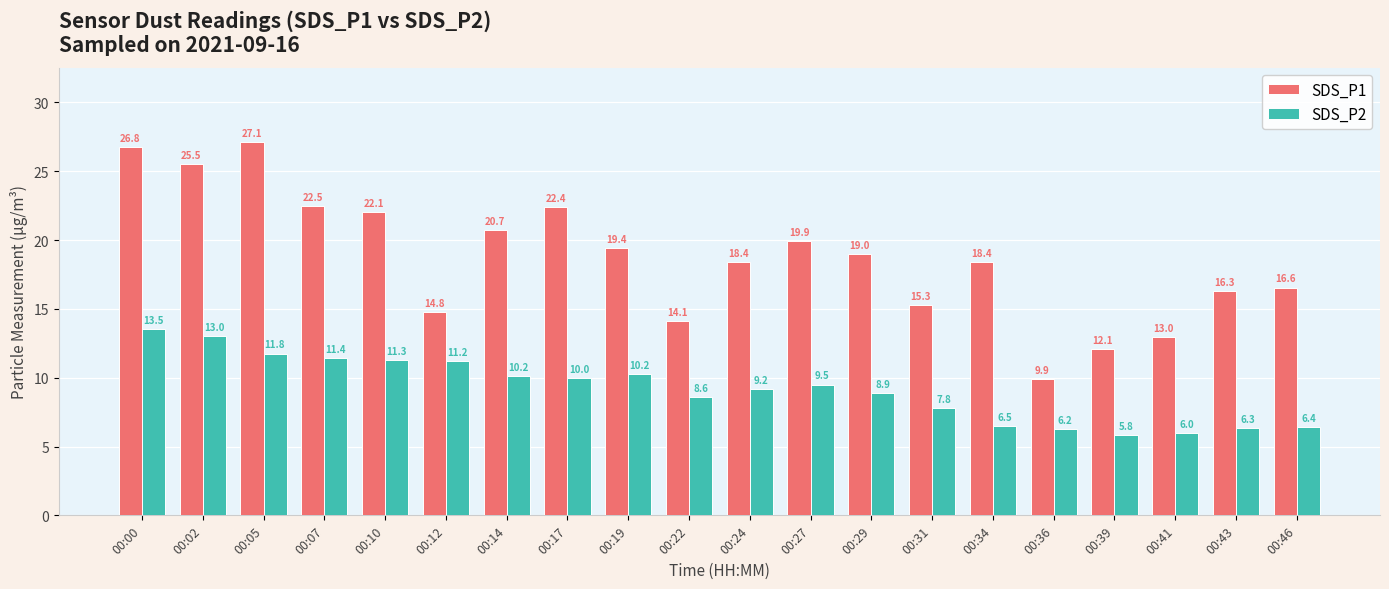

What is the highest value of the SDS_P1 series?

27.1